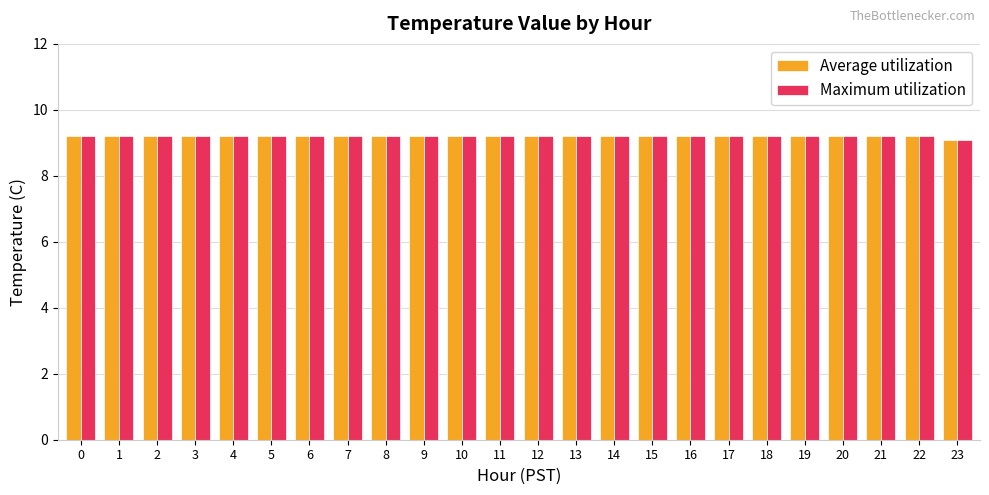

How many groups of bars are there?

24